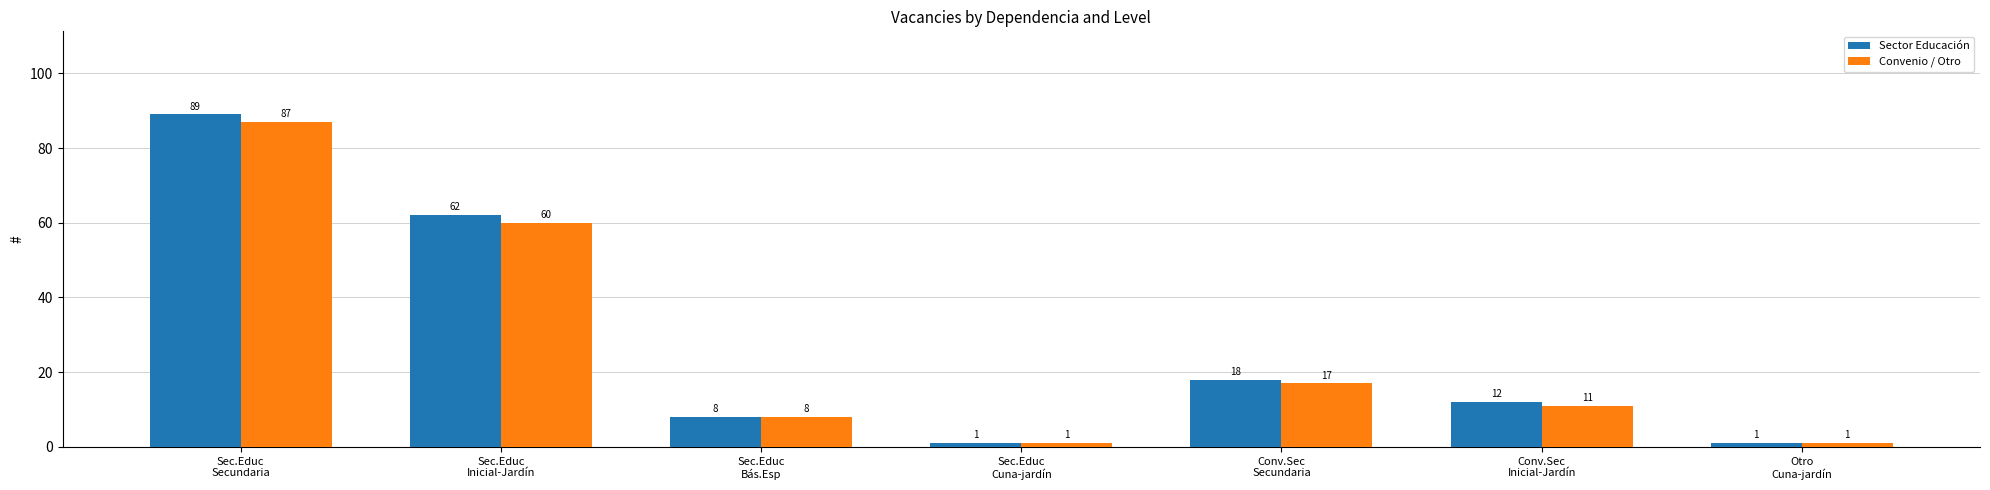

What is the difference between the maximum and minimum values in the Convenio / Otro series?

86